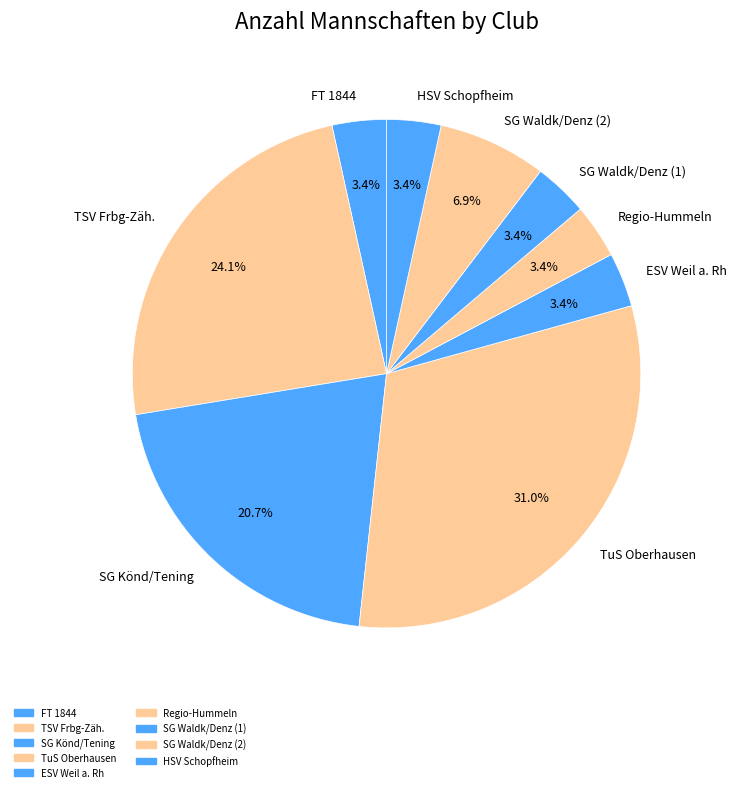

Combined, do FT 1844 and SG Waldk/Denz (2) account for over 50%?

No